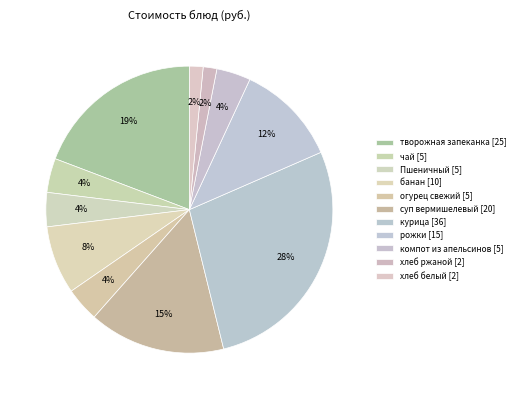

How many slices are in this pie chart?

11